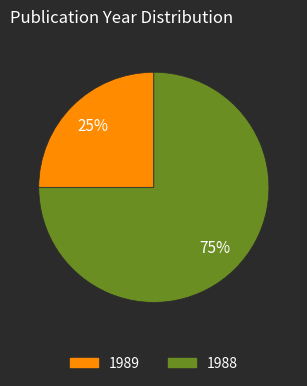

Does any single category account for the majority?

Yes